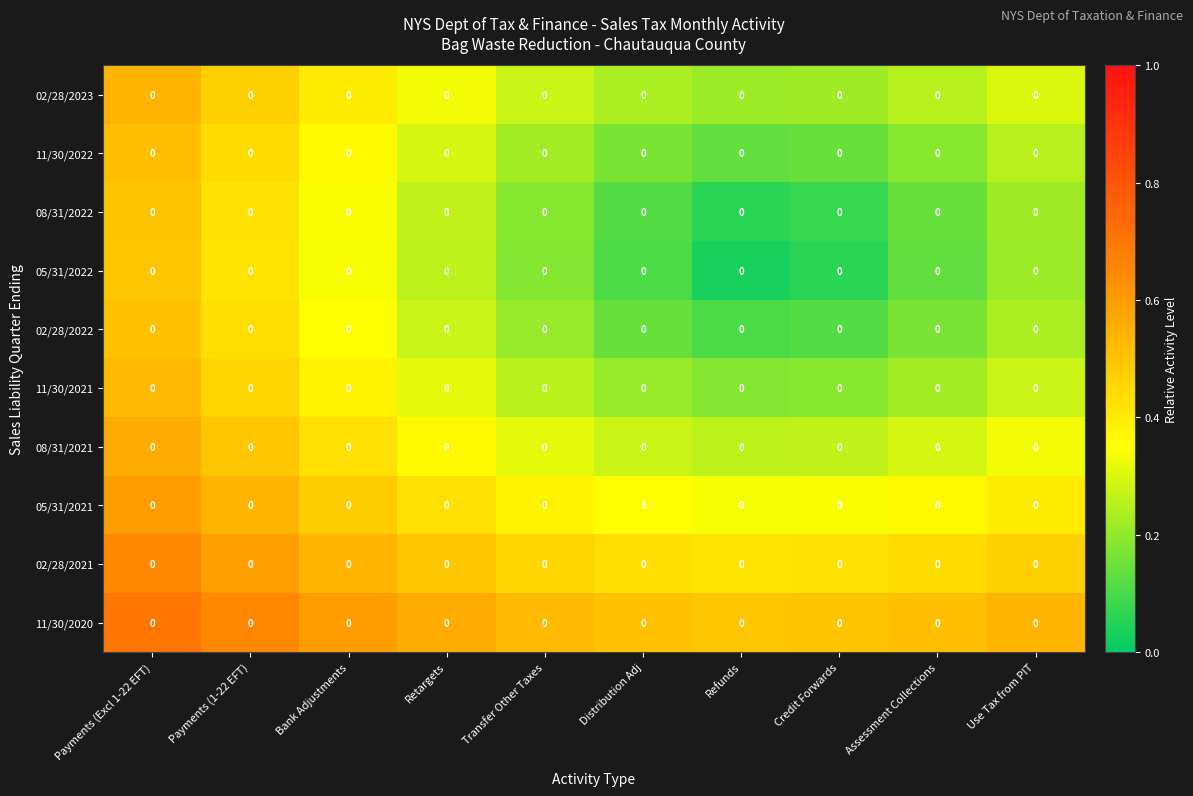

Reading right to left, extract all data points from this chart.

02/28/2023: Use Tax from PIT=0.0	Assessment Collections=0.0	Credit Forwards=0.0	Refunds=0.0	Distribution Adj=0.0	Transfer Other Taxes=0.0	Retargets=0.0	Bank Adjustments=0.0	Payments (1-22 EFT)=0.0	Payments (Excl 1-22 EFT)=0.0
11/30/2022: Use Tax from PIT=0.0	Assessment Collections=0.0	Credit Forwards=0.0	Refunds=0.0	Distribution Adj=0.0	Transfer Other Taxes=0.0	Retargets=0.0	Bank Adjustments=0.0	Payments (1-22 EFT)=0.0	Payments (Excl 1-22 EFT)=0.0
08/31/2022: Use Tax from PIT=0.0	Assessment Collections=0.0	Credit Forwards=0.0	Refunds=0.0	Distribution Adj=0.0	Transfer Other Taxes=0.0	Retargets=0.0	Bank Adjustments=0.0	Payments (1-22 EFT)=0.0	Payments (Excl 1-22 EFT)=0.0
05/31/2022: Use Tax from PIT=0.0	Assessment Collections=0.0	Credit Forwards=0.0	Refunds=0.0	Distribution Adj=0.0	Transfer Other Taxes=0.0	Retargets=0.0	Bank Adjustments=0.0	Payments (1-22 EFT)=0.0	Payments (Excl 1-22 EFT)=0.0
02/28/2022: Use Tax from PIT=0.0	Assessment Collections=0.0	Credit Forwards=0.0	Refunds=0.0	Distribution Adj=0.0	Transfer Other Taxes=0.0	Retargets=0.0	Bank Adjustments=0.0	Payments (1-22 EFT)=0.0	Payments (Excl 1-22 EFT)=0.0
11/30/2021: Use Tax from PIT=0.0	Assessment Collections=0.0	Credit Forwards=0.0	Refunds=0.0	Distribution Adj=0.0	Transfer Other Taxes=0.0	Retargets=0.0	Bank Adjustments=0.0	Payments (1-22 EFT)=0.0	Payments (Excl 1-22 EFT)=0.0
08/31/2021: Use Tax from PIT=0.0	Assessment Collections=0.0	Credit Forwards=0.0	Refunds=0.0	Distribution Adj=0.0	Transfer Other Taxes=0.0	Retargets=0.0	Bank Adjustments=0.0	Payments (1-22 EFT)=0.0	Payments (Excl 1-22 EFT)=0.0
05/31/2021: Use Tax from PIT=0.0	Assessment Collections=0.0	Credit Forwards=0.0	Refunds=0.0	Distribution Adj=0.0	Transfer Other Taxes=0.0	Retargets=0.0	Bank Adjustments=0.0	Payments (1-22 EFT)=0.0	Payments (Excl 1-22 EFT)=0.0
02/28/2021: Use Tax from PIT=0.0	Assessment Collections=0.0	Credit Forwards=0.0	Refunds=0.0	Distribution Adj=0.0	Transfer Other Taxes=0.0	Retargets=0.0	Bank Adjustments=0.0	Payments (1-22 EFT)=0.0	Payments (Excl 1-22 EFT)=0.0
11/30/2020: Use Tax from PIT=0.0	Assessment Collections=0.0	Credit Forwards=0.0	Refunds=0.0	Distribution Adj=0.0	Transfer Other Taxes=0.0	Retargets=0.0	Bank Adjustments=0.0	Payments (1-22 EFT)=0.0	Payments (Excl 1-22 EFT)=0.0